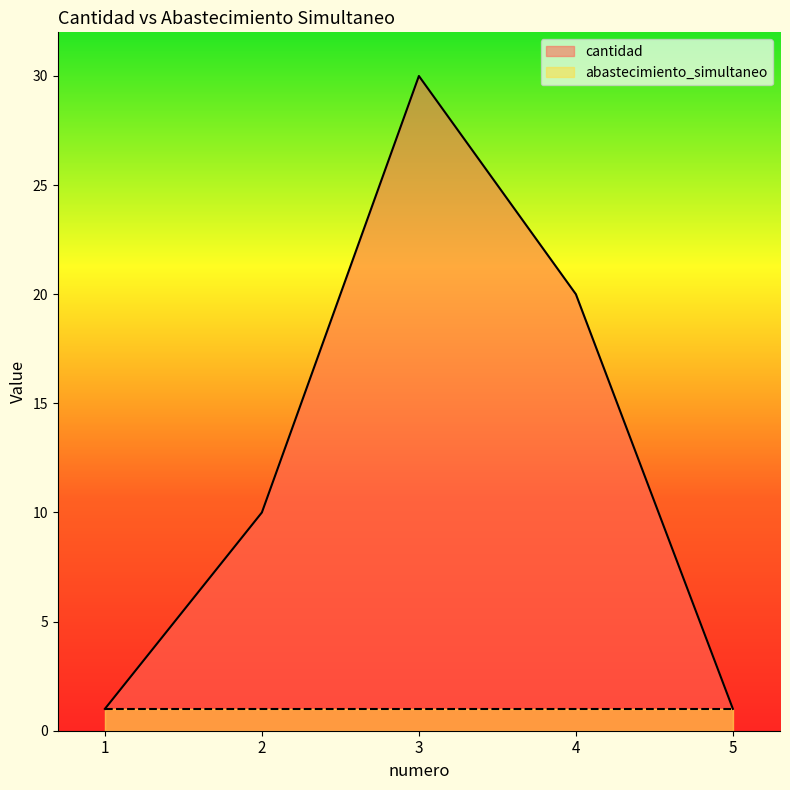

The chart shows a value of 10 at 2. True or false?

True